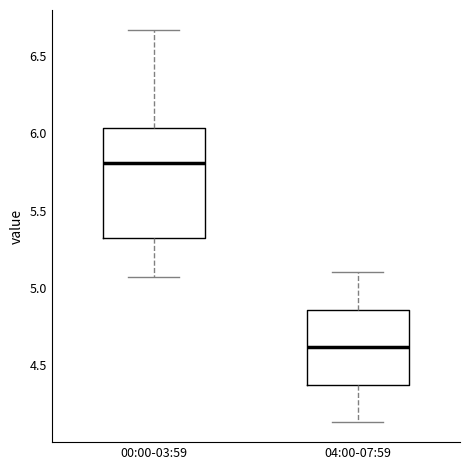

Which box's median line is the highest?

00:00-03:59